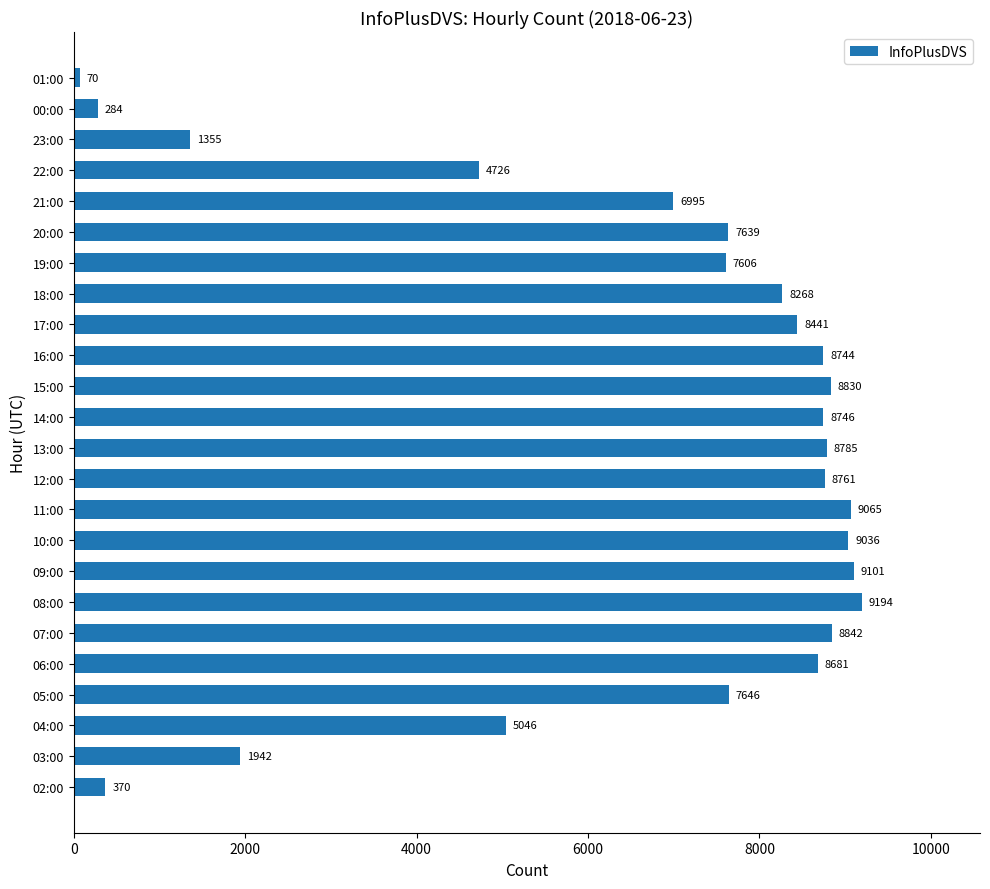

True or false: the data shows 14132 at 18:00.

False